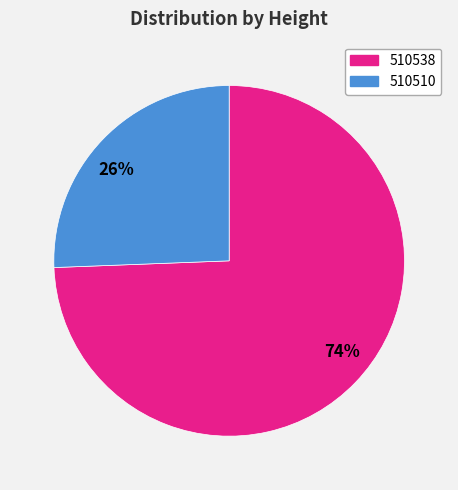

To the nearest percent, what is the combined percentage of 510510 and 510538?

100%